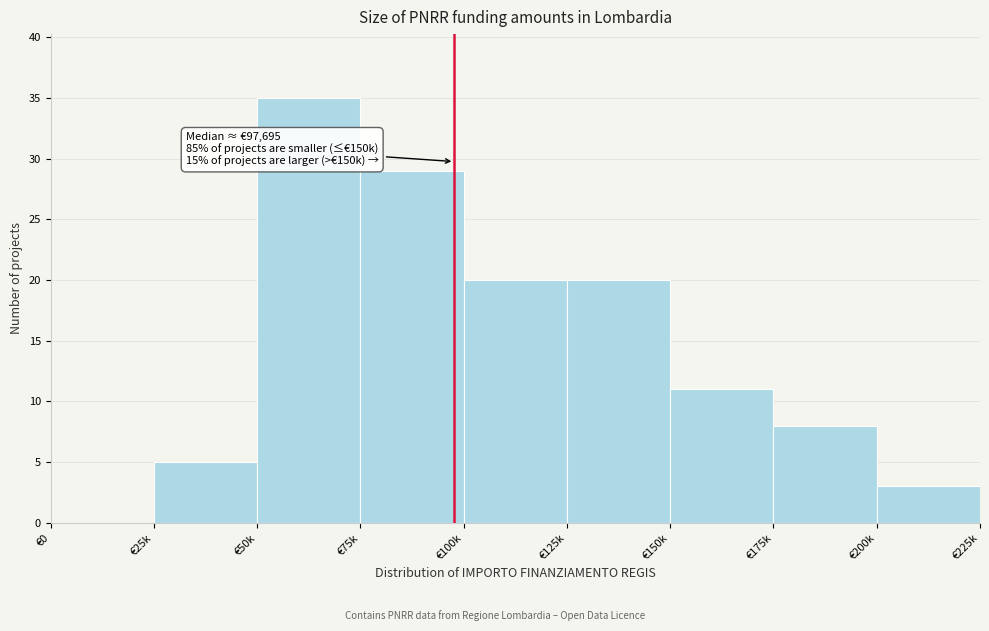

Reading left to right, list all the values displayed in this chart.

€0=0	€25k=5	€50k=35	€75k=29	€100k=20	€125k=20	€150k=11	€175k=8	€200k=3